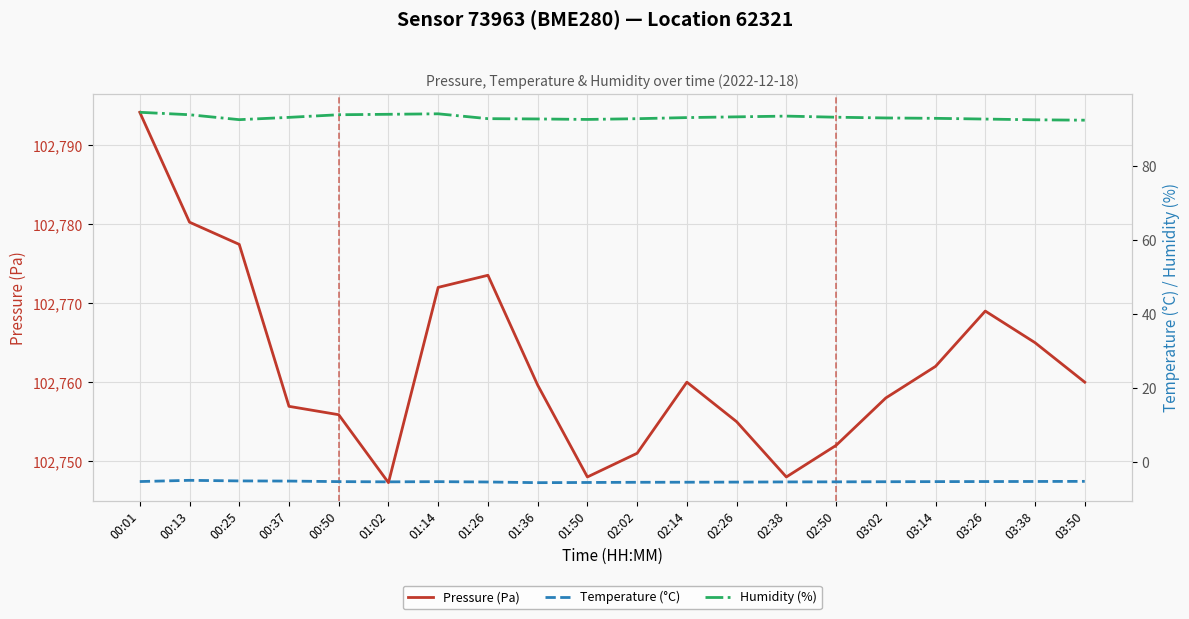

Reading left to right, what are all the values shown in this chart?

Pressure (Pa): 00:01=102794.2	00:13=102780.2	00:25=102777.4	00:37=102756.9	00:50=102755.9	01:02=102747.3	01:14=102772.0	01:26=102773.5	01:36=102759.6	01:50=102748.0	02:02=102751.0	02:14=102760.0	02:26=102755.0	02:38=102748.0	02:50=102752.0	03:02=102758.0	03:14=102762.0	03:26=102769.0	03:38=102765.0	03:50=102760.0
Temperature (°C): 00:01=-5.2	00:13=-4.9	00:25=-5.0	00:37=-5.1	00:50=-5.2	01:02=-5.3	01:14=-5.2	01:26=-5.3	01:36=-5.5	01:50=-5.5	02:02=-5.4	02:14=-5.4	02:26=-5.3	02:38=-5.3	02:50=-5.3	03:02=-5.2	03:14=-5.2	03:26=-5.2	03:38=-5.2	03:50=-5.2
Humidity (%): 00:01=94.5	00:13=93.9	00:25=92.5	00:37=93.2	00:50=93.9	01:02=94.0	01:14=94.1	01:26=92.8	01:36=92.7	01:50=92.6	02:02=92.8	02:14=93.1	02:26=93.3	02:38=93.5	02:50=93.2	03:02=93.0	03:14=92.9	03:26=92.7	03:38=92.5	03:50=92.4